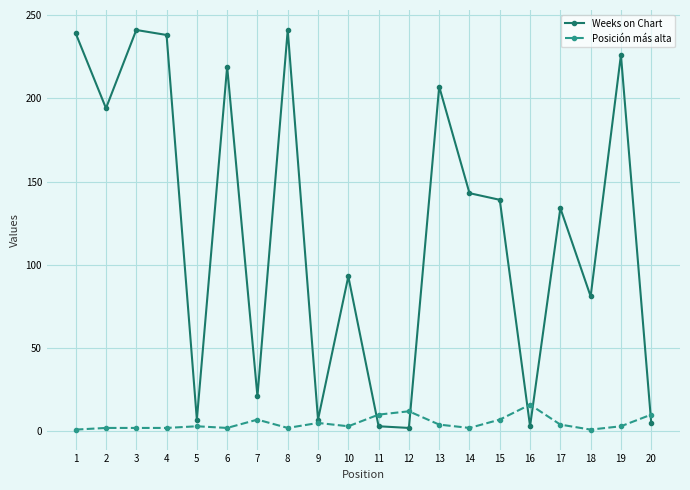

Rank the series by their average value, from highest to lowest.

Weeks on Chart, Posición más alta